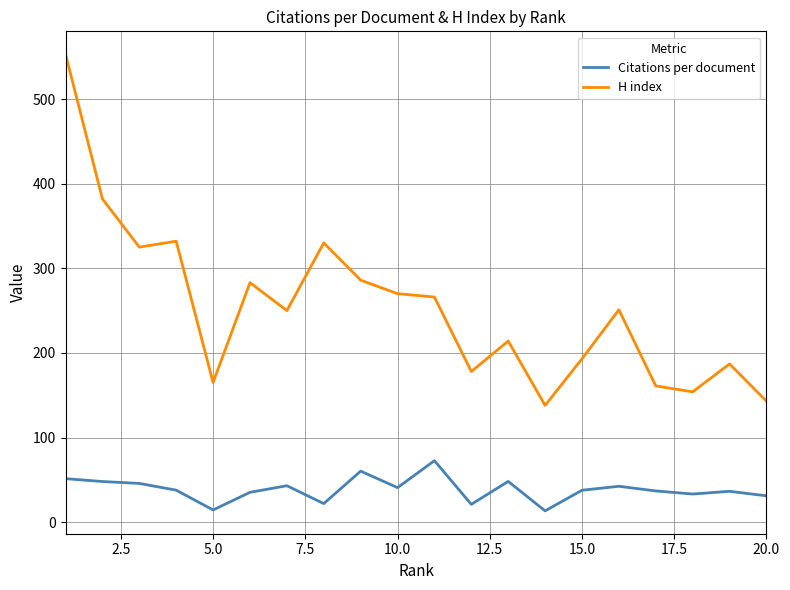

Is this an area chart (filled region under the line)?

No